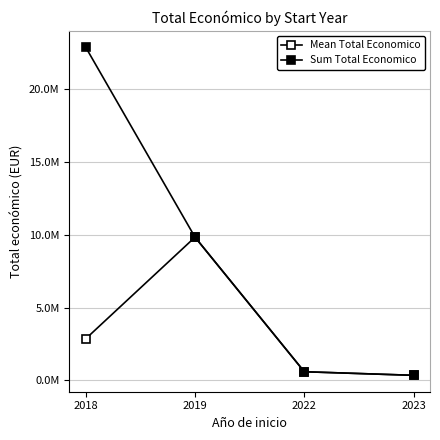

What value does the Mean Total Economico series have at 2023?

352139.0